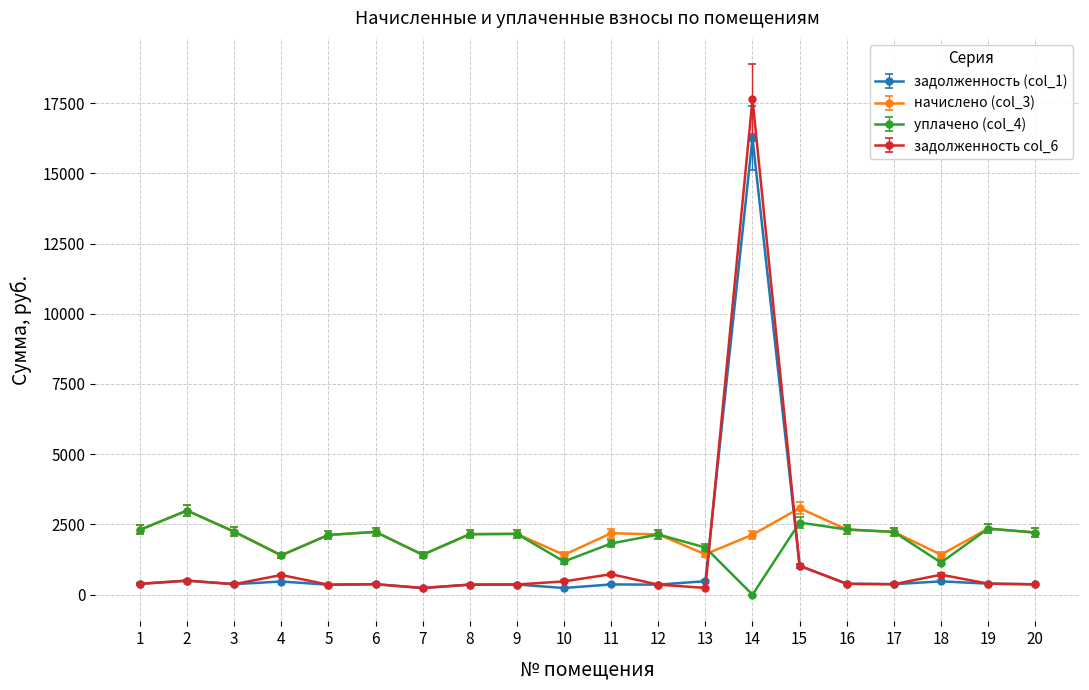

Which series has the widest spread of values?

задолженность col_6